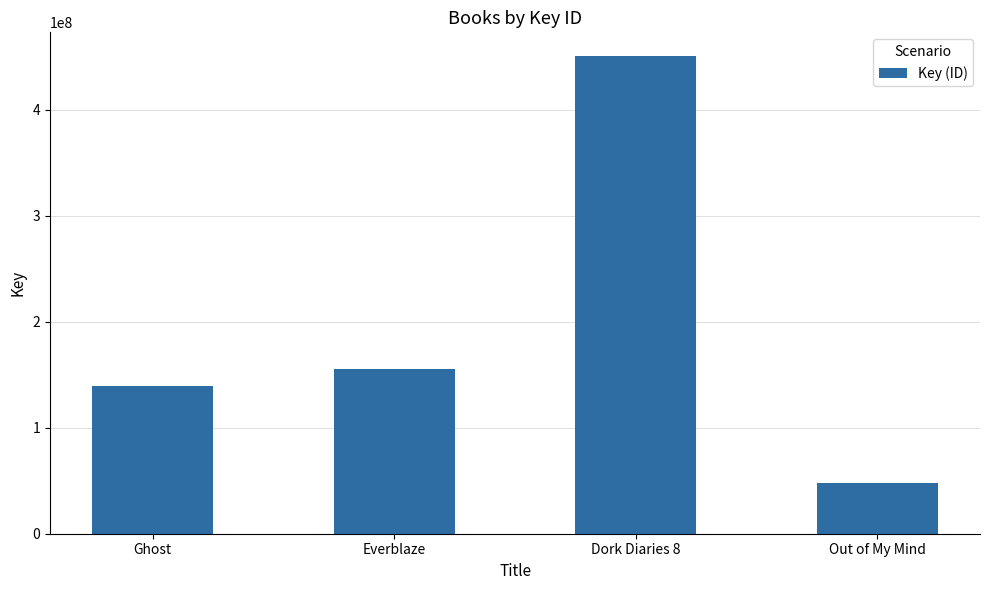

How many bars are there in total?

4